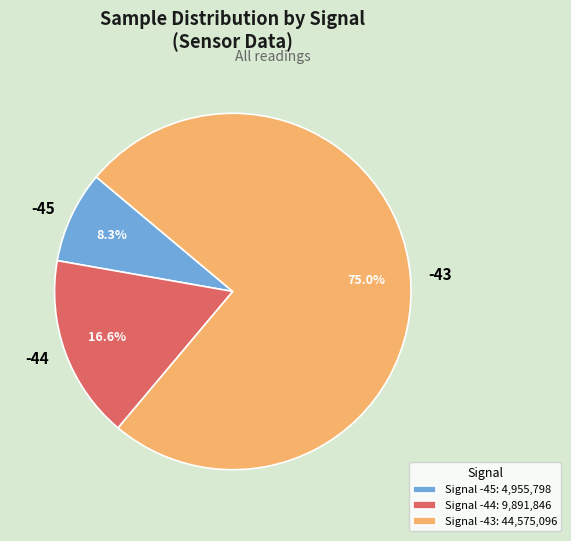

Count the number of slices in the pie.

3